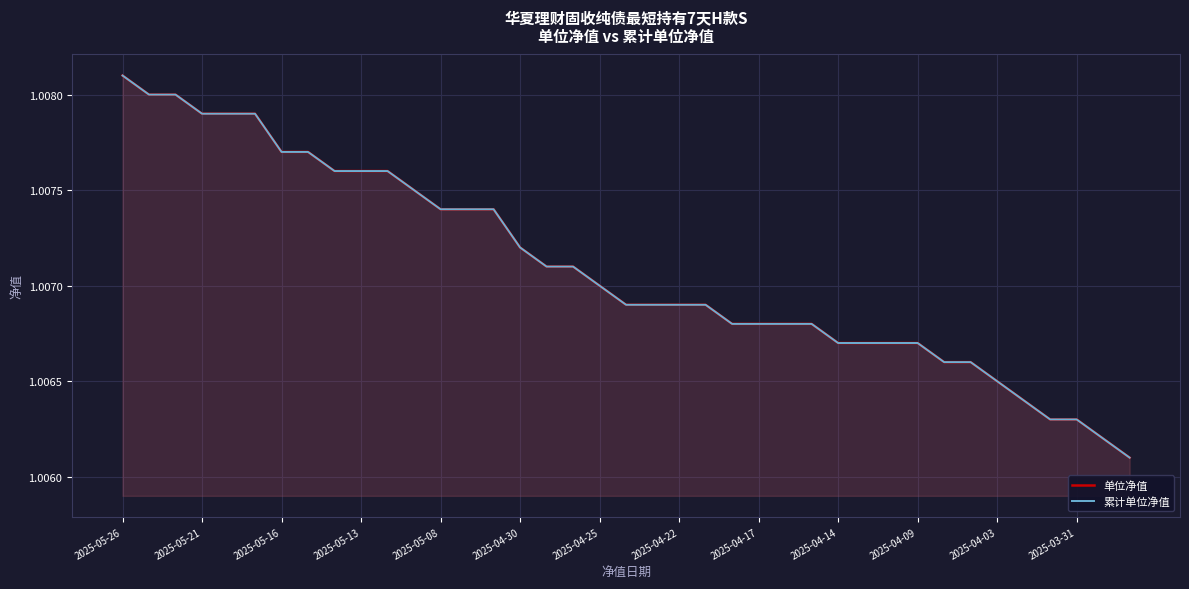

Reading left to right, list all the values displayed in this chart.

单位净值: 1.0	1.0	1.0	1.0	1.0	1.0	1.0	1.0	1.0	1.0	1.0	1.0	1.0	1.0	1.0	1.0	1.0	1.0	1.0	1.0	1.0	1.0	1.0	1.0	1.0	1.0	1.0	1.0	1.0	1.0	1.0	1.0	1.0	1.0	1.0	1.0	1.0	1.0	1.0
累计单位净值: 1.0	1.0	1.0	1.0	1.0	1.0	1.0	1.0	1.0	1.0	1.0	1.0	1.0	1.0	1.0	1.0	1.0	1.0	1.0	1.0	1.0	1.0	1.0	1.0	1.0	1.0	1.0	1.0	1.0	1.0	1.0	1.0	1.0	1.0	1.0	1.0	1.0	1.0	1.0